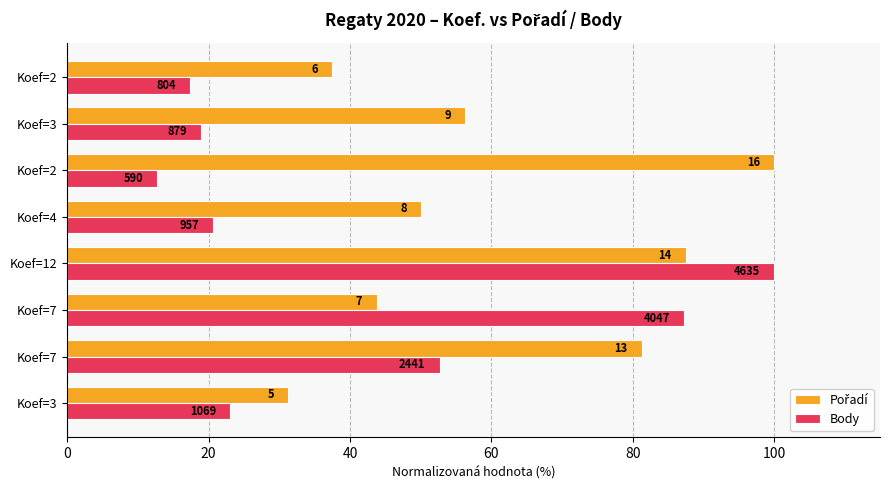

What are all the series names shown in the legend?

Pořadí, Body